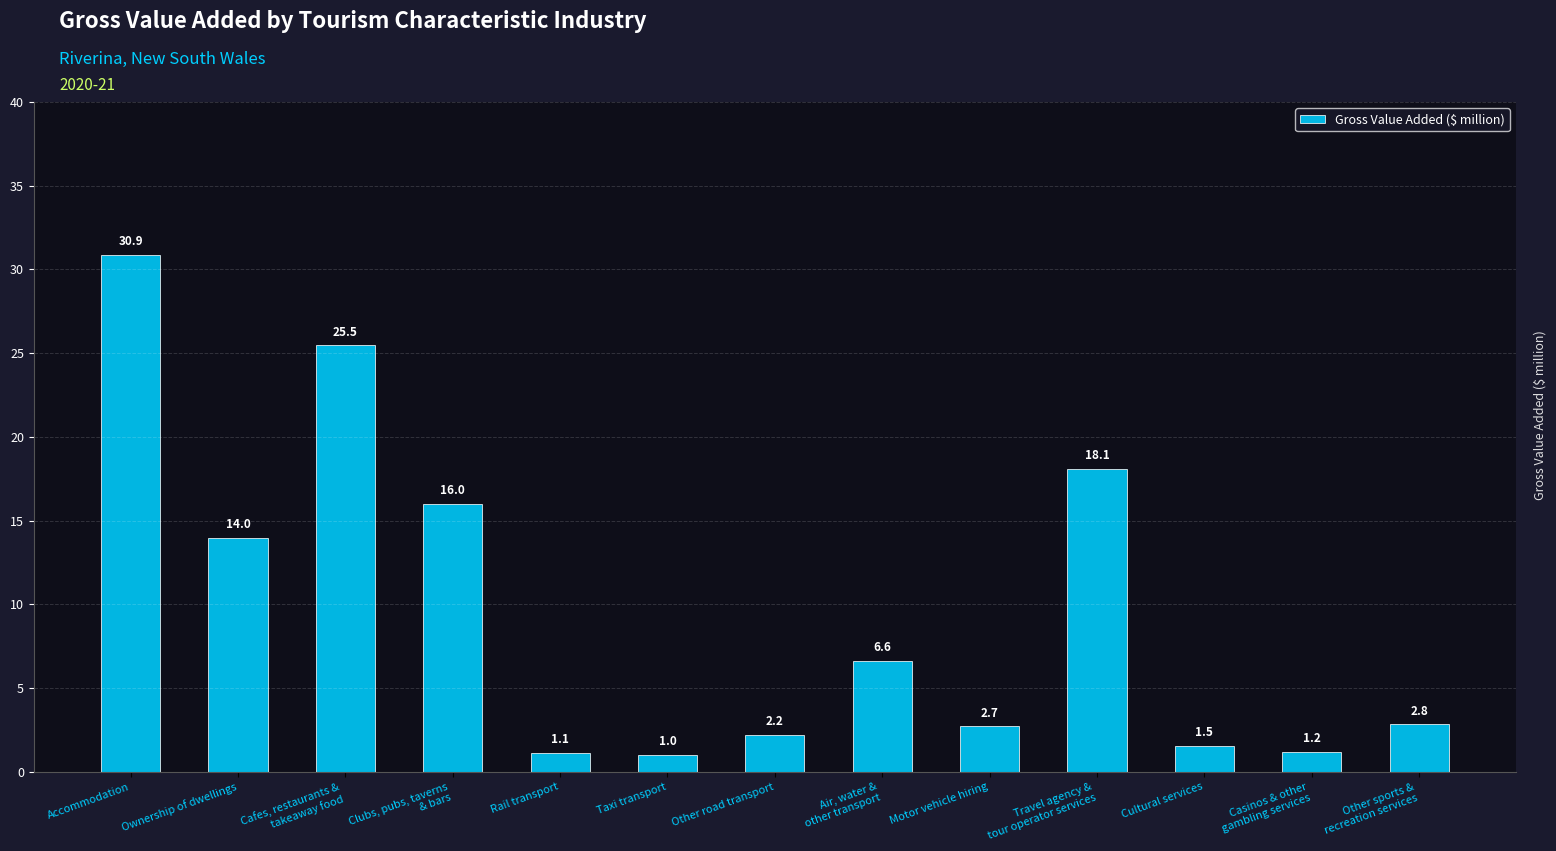

How many series are shown in this chart?

1